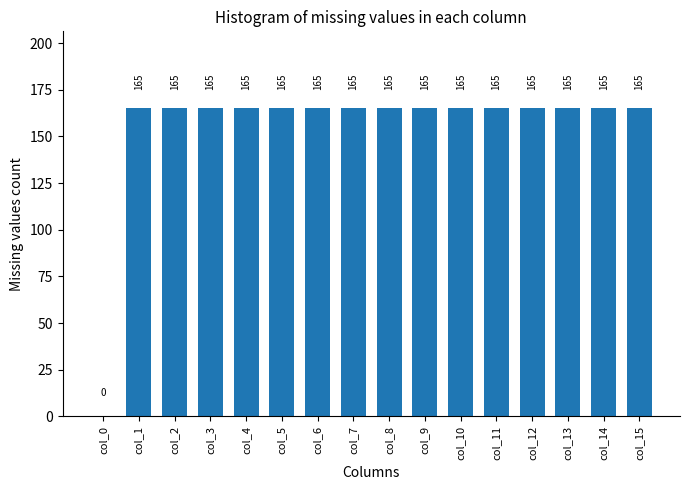

Is it true that the value at col_2 is 165?

True